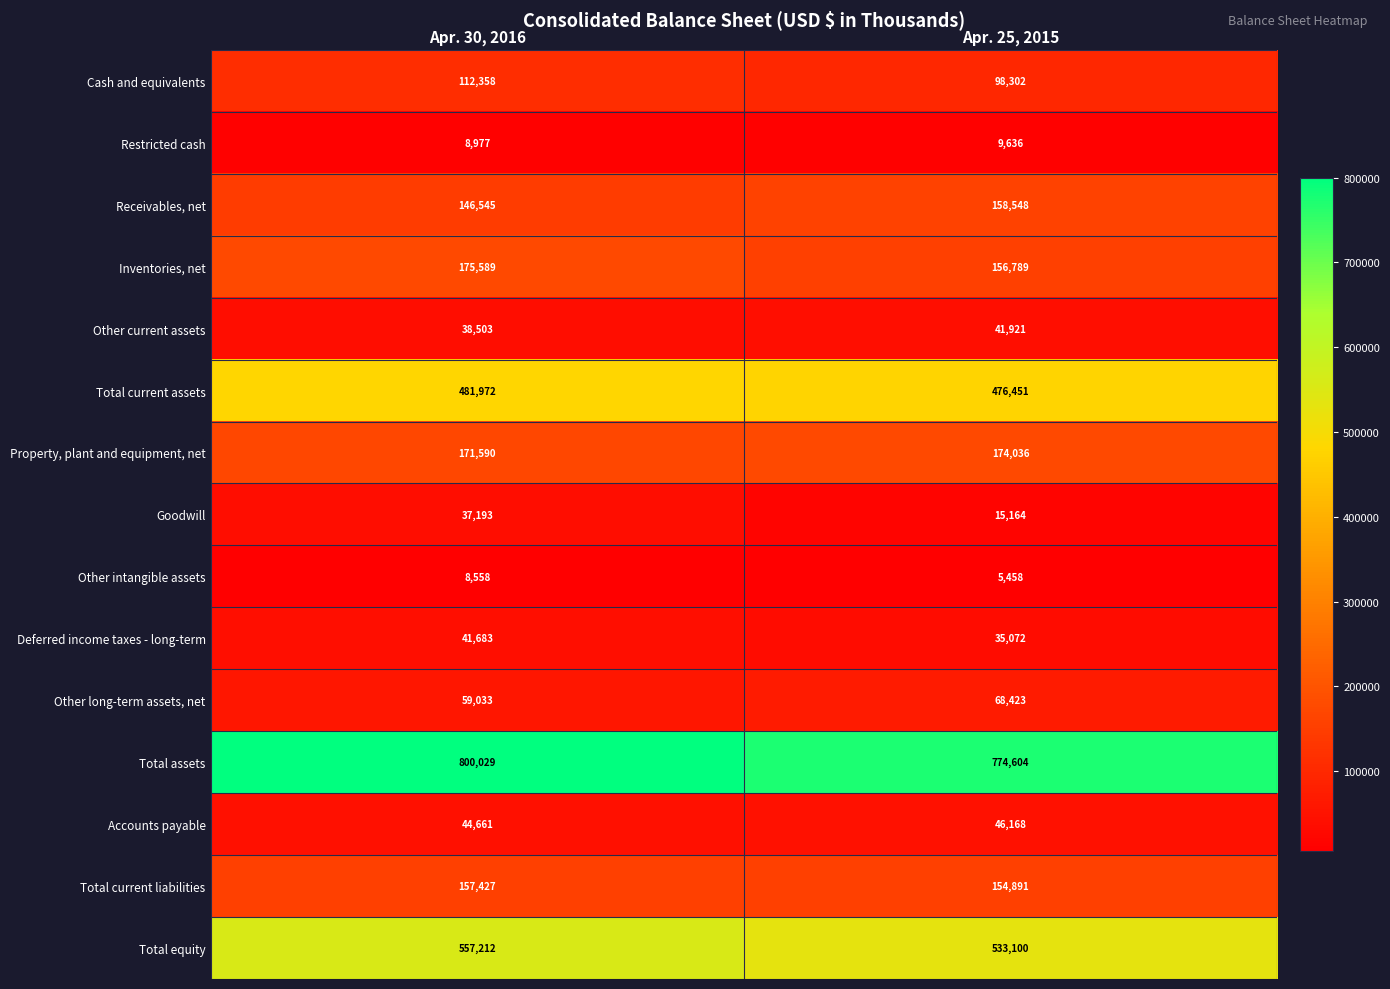

What is the difference between the highest and lowest values at Apr. 25, 2015?

769146